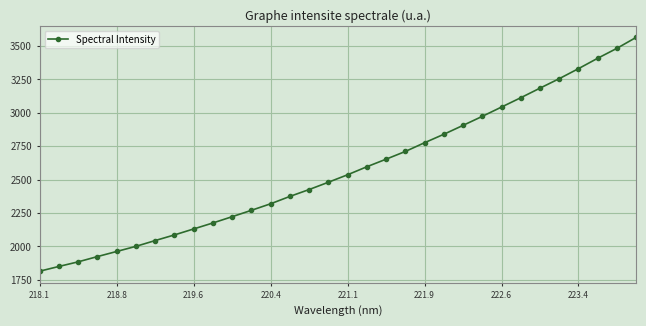

What is the difference between the maximum and minimum values?

1750.5